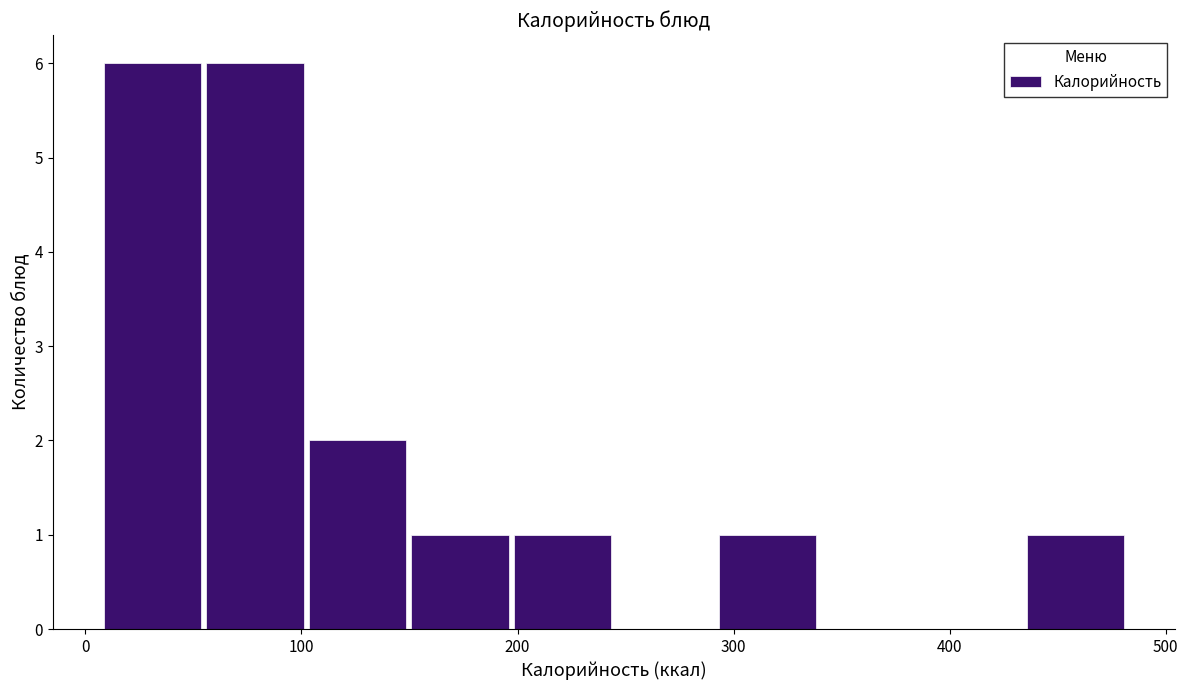

Reading left to right, transcribe this chart: for each bar, give the range it covers on the x-axis and its height. Neither the bar edges nor the heights are printed on the chart, so give them approximately, as read against the axes.

10 to 50: 6
50 to 100: 6
100 to 150: 2
150 to 200: 1
200 to 240: 1
240 to 290: 0
290 to 340: 1
340 to 390: 0
390 to 430: 0
430 to 480: 1